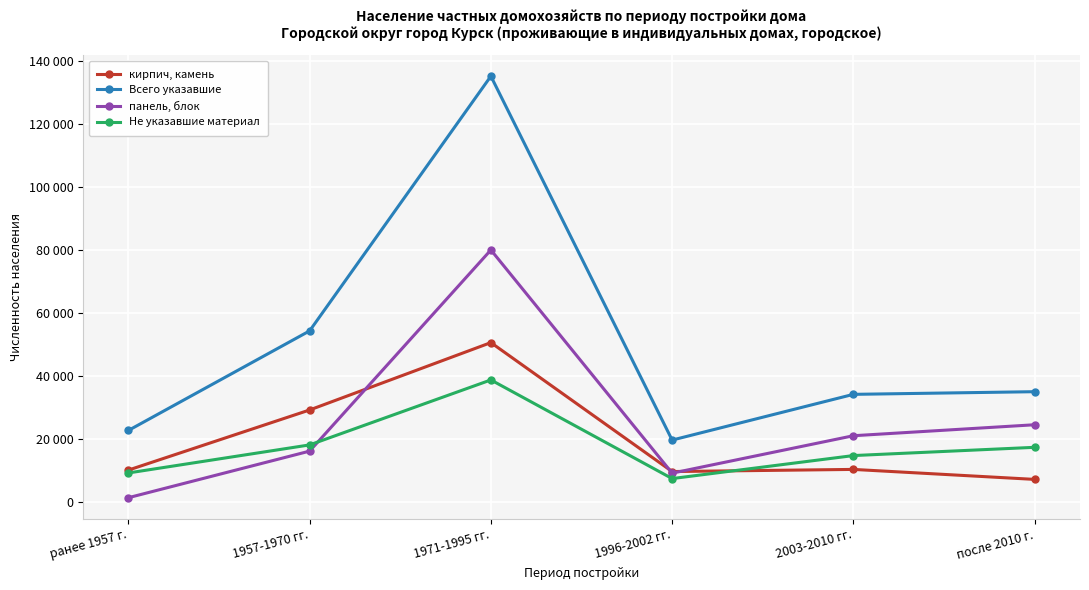

Which series has the widest spread of values?

Всего указавшие